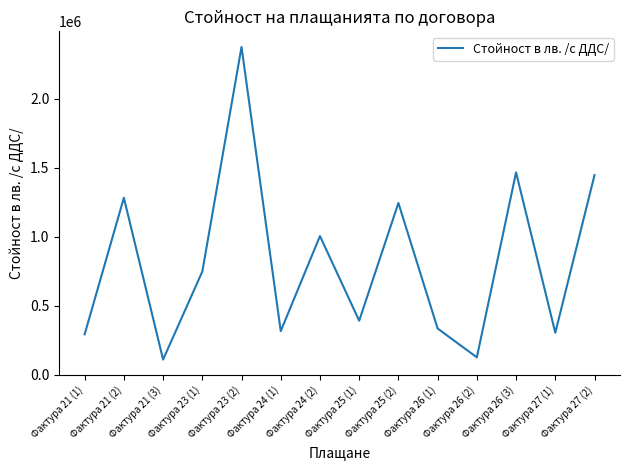

What is the change in value from Фактура 25 (1) to Фактура 26 (3)?

+1074422.9